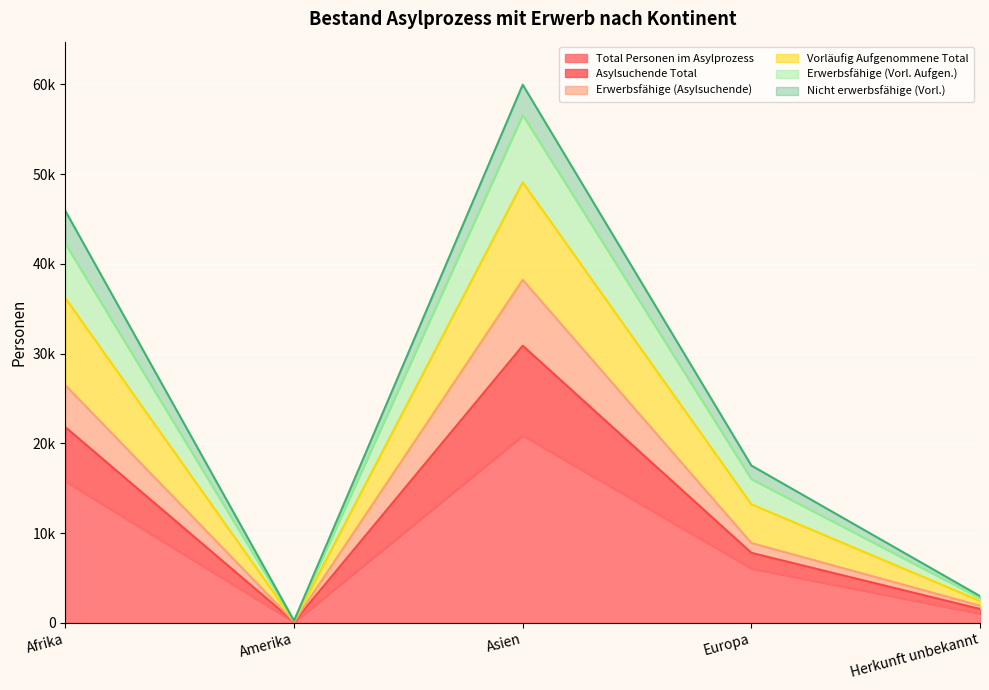

True or false: Erwerbsfähige (Vorl. Aufgen.) and Erwerbsfähige (Asylsuchende) intersect in this chart.

False